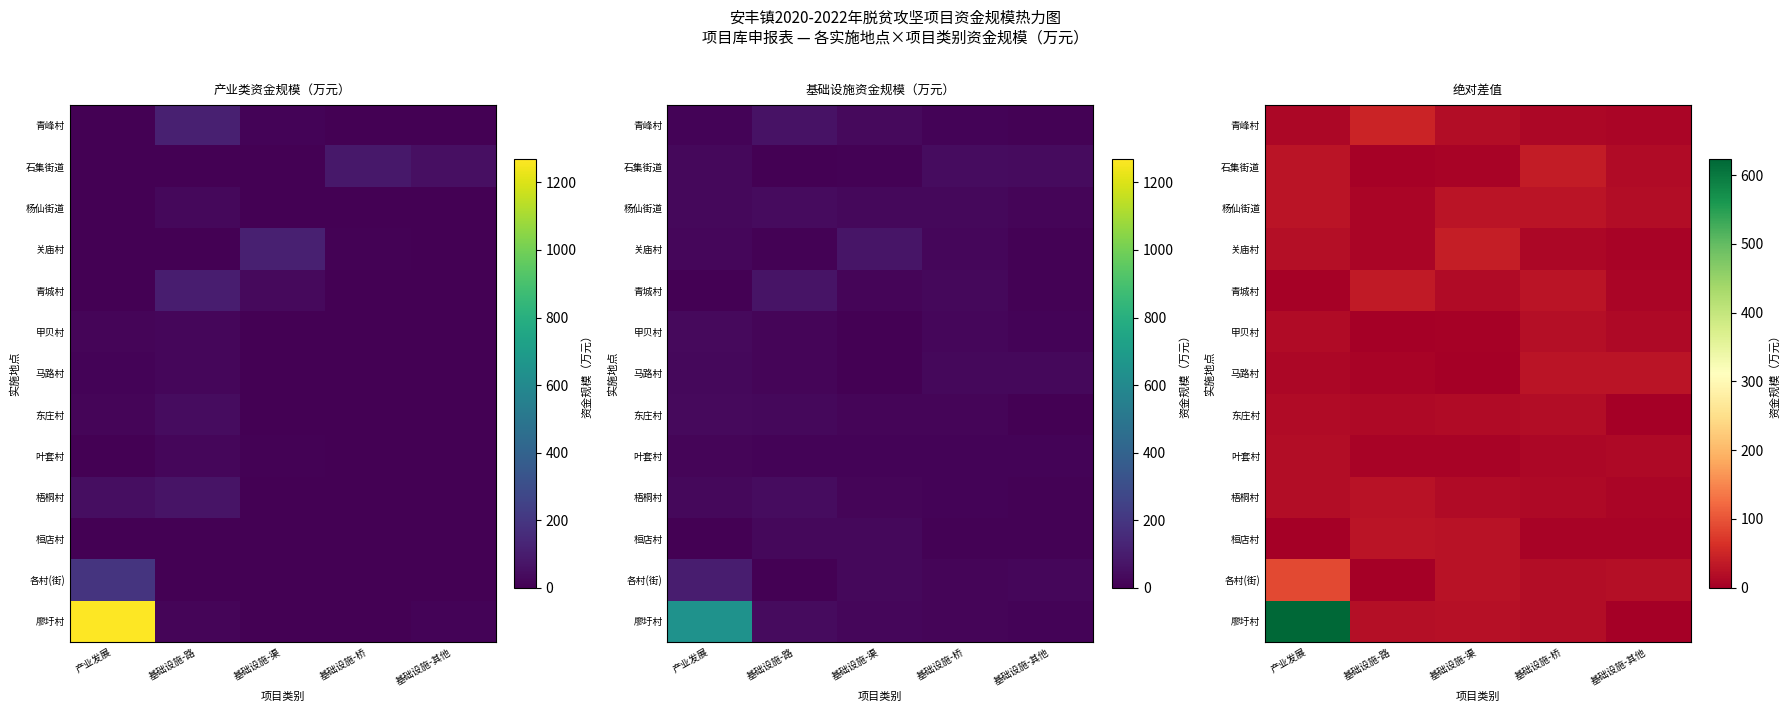

Is it true that 各村(街) equals 1.2 at 基础设施-路?

False